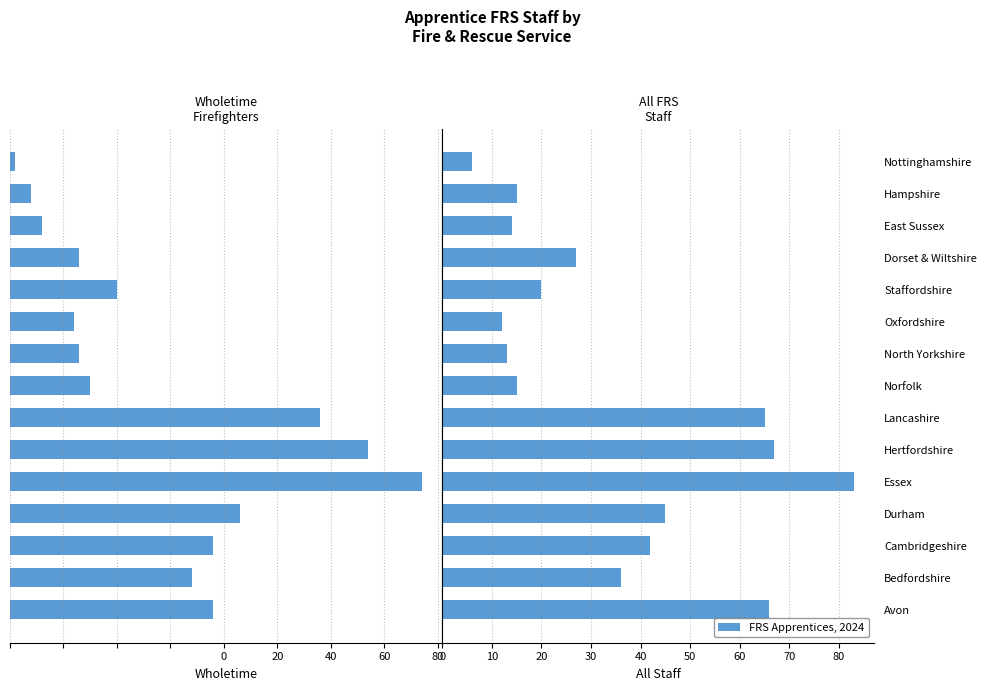

How many values in the All FRS Staff series exceed 27?

7